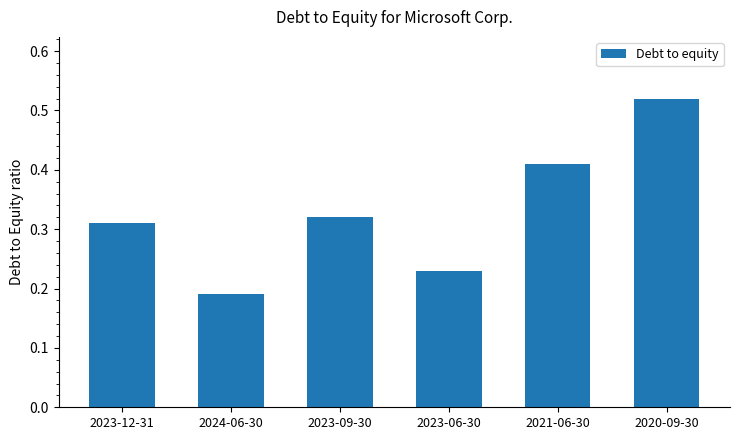

How many bars are there in total?

6